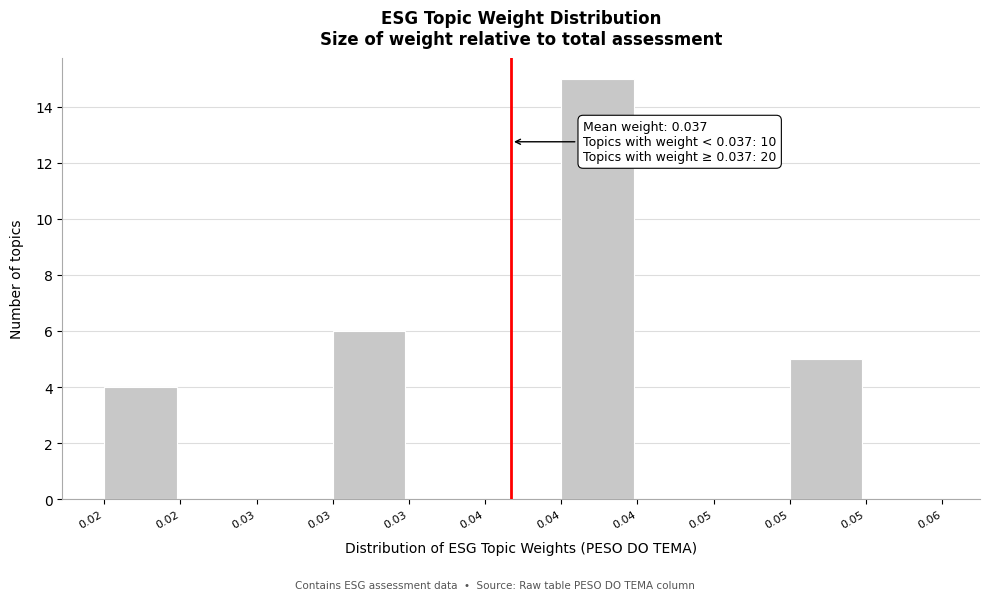

Count the number of categories in the chart.

11